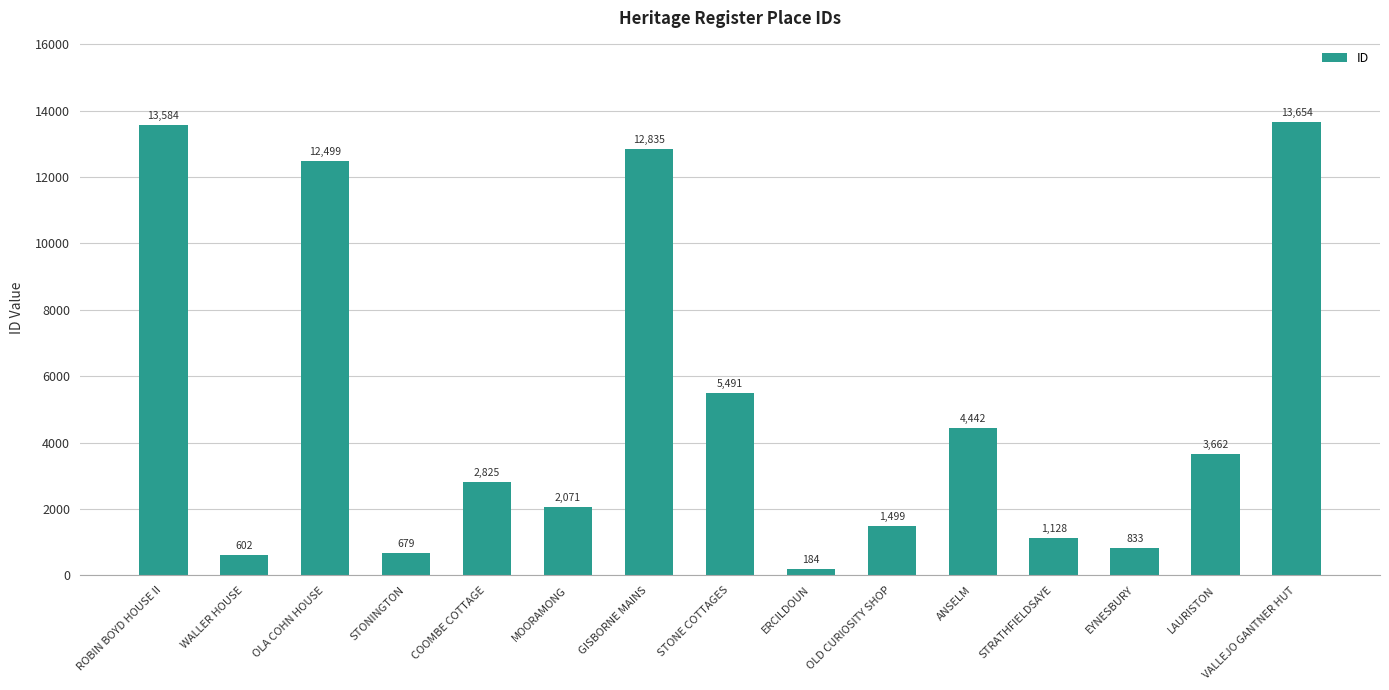

How many data points are less than 2825?

7